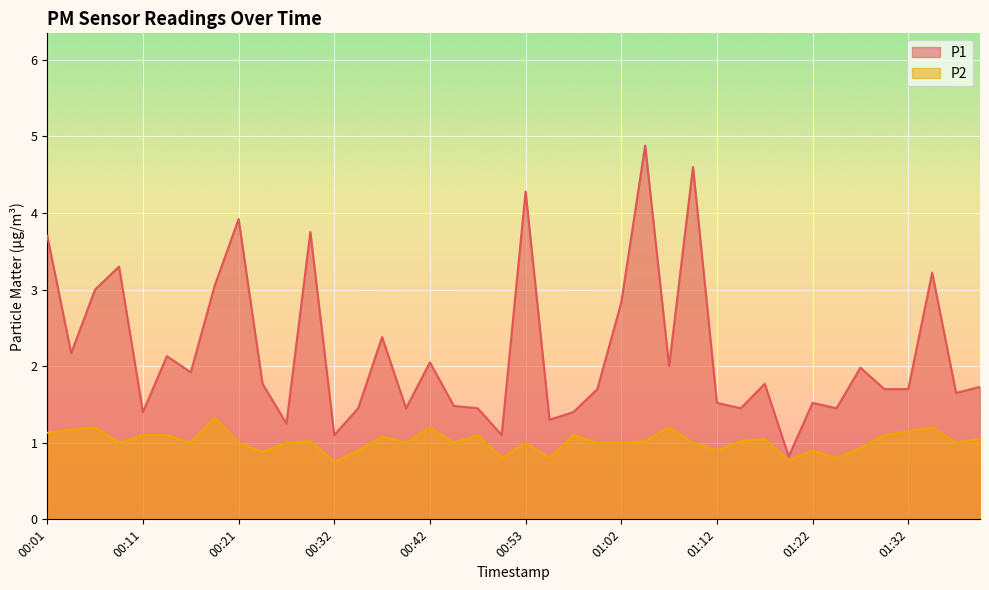

Reading right to left, list all the values displayed in this chart.

P1: 1.7	1.6	3.2	1.7	1.7	2.0	1.4	1.5	0.8	1.8	1.4	1.5	4.6	2.0	4.9	2.8	1.7	1.4	1.3	4.3	1.1	1.4	1.5	2.0	1.4	2.4	1.4	1.1	3.8	1.2	1.8	3.9	3.0	1.9	2.1	1.4	3.3	3.0	2.2	3.7
P2: 1.1	1.0	1.2	1.1	1.1	0.9	0.8	0.9	0.8	1.1	1.0	0.9	1.0	1.2	1.0	1.0	1.0	1.1	0.8	1.0	0.8	1.1	1.0	1.2	1.0	1.1	0.9	0.8	1.0	1.0	0.9	1.0	1.3	1.0	1.1	1.1	1.0	1.2	1.2	1.1